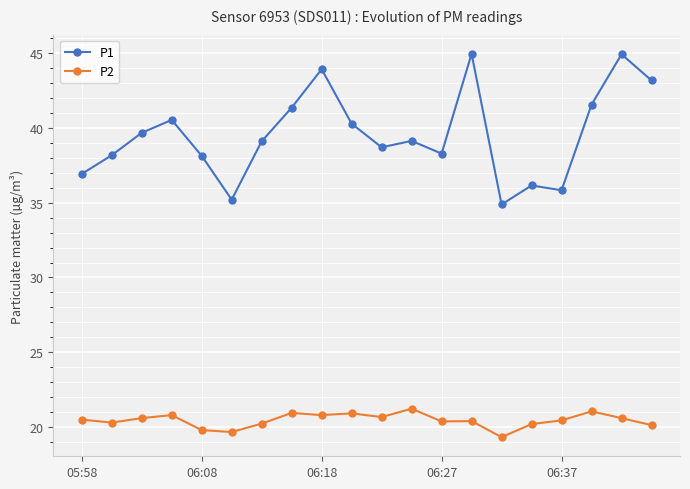

How many lines are shown in the chart?

2